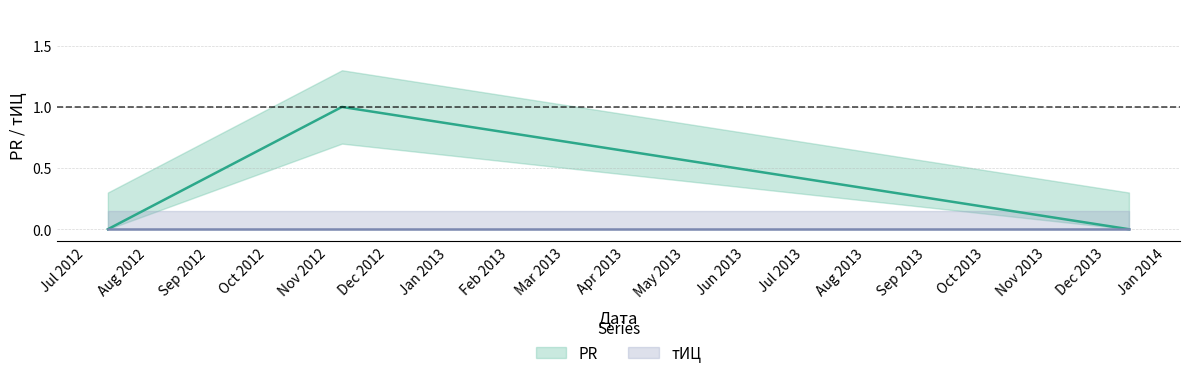

What is the difference between the values at Aug 2012 and Jul 2012?

1